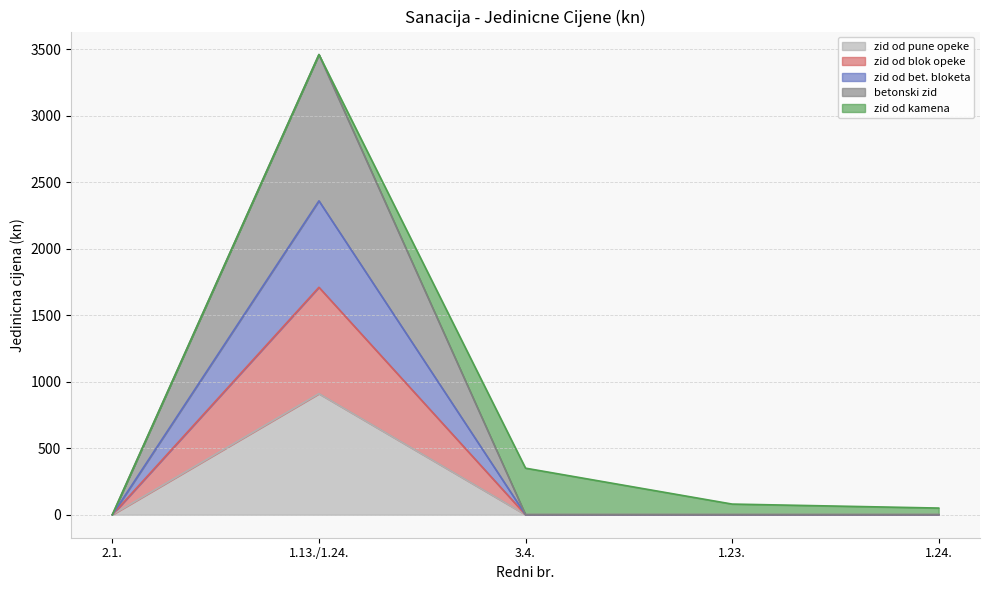

True or false: zid od blok opeke and zid od pune opeke intersect in this chart.

False